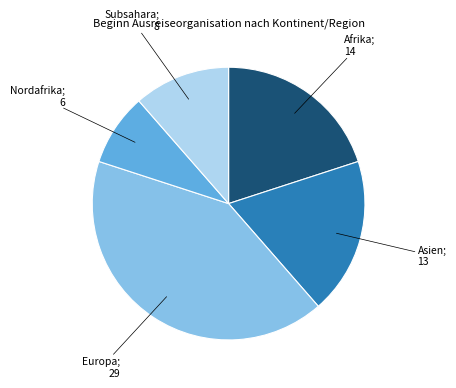

Is there a majority slice in this chart?

No